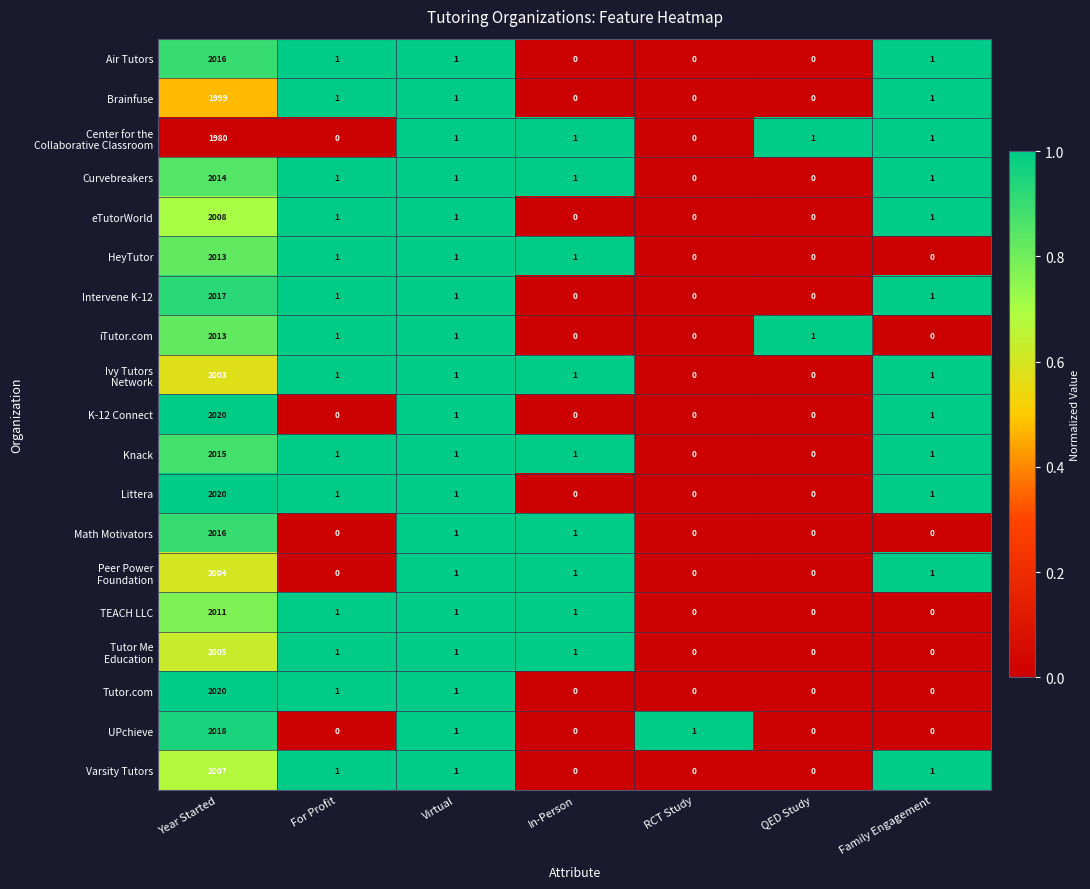

Is it true that K-12 Connect equals 2 at Family Engagement?

False